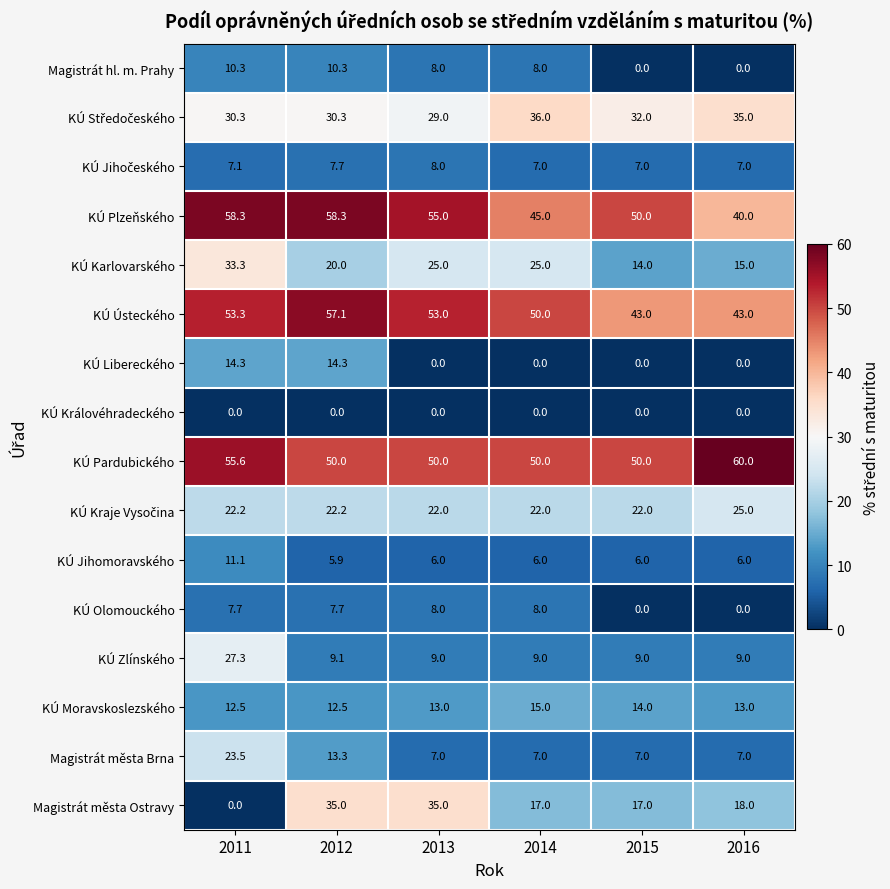

How many values in KÚ Olomouckého are above zero?

4